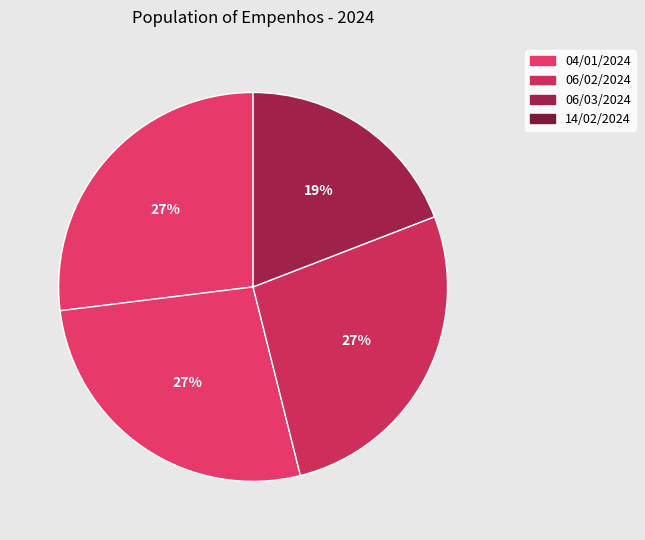

To the nearest percent, what is the difference between the largest and smallest slice percentages?

8%